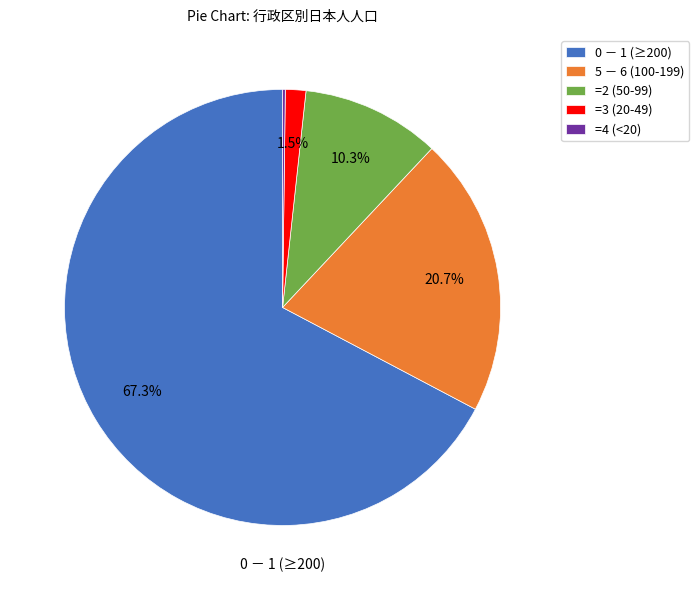

Combined, do 5 － 6 (100-199) and 0 － 1 (≥200) account for over 50%?

Yes